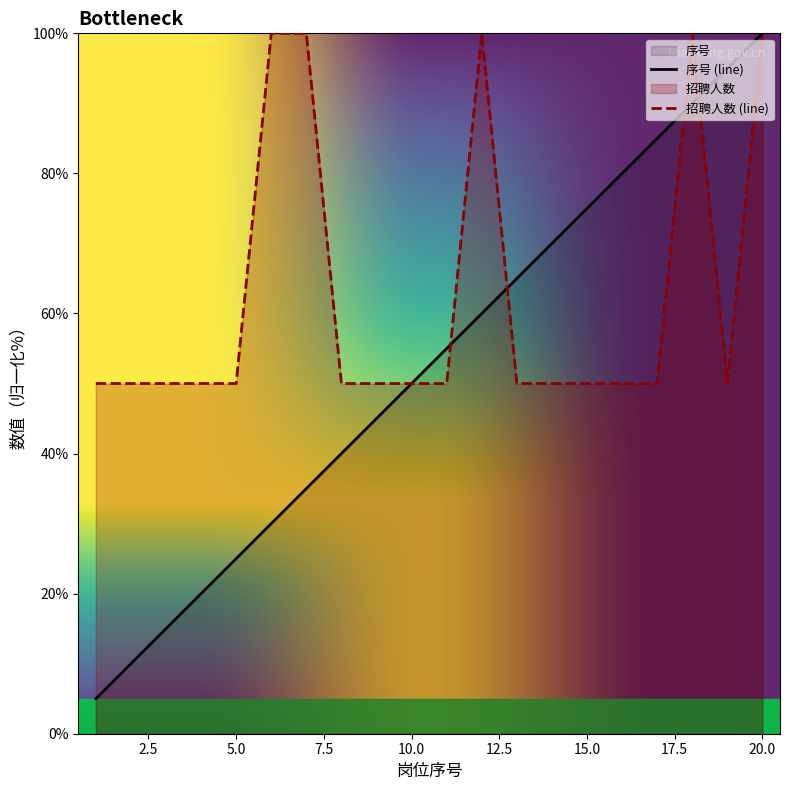

Rank the series by their average value, from lowest to highest.

序号 (line), 招聘人数 (line)